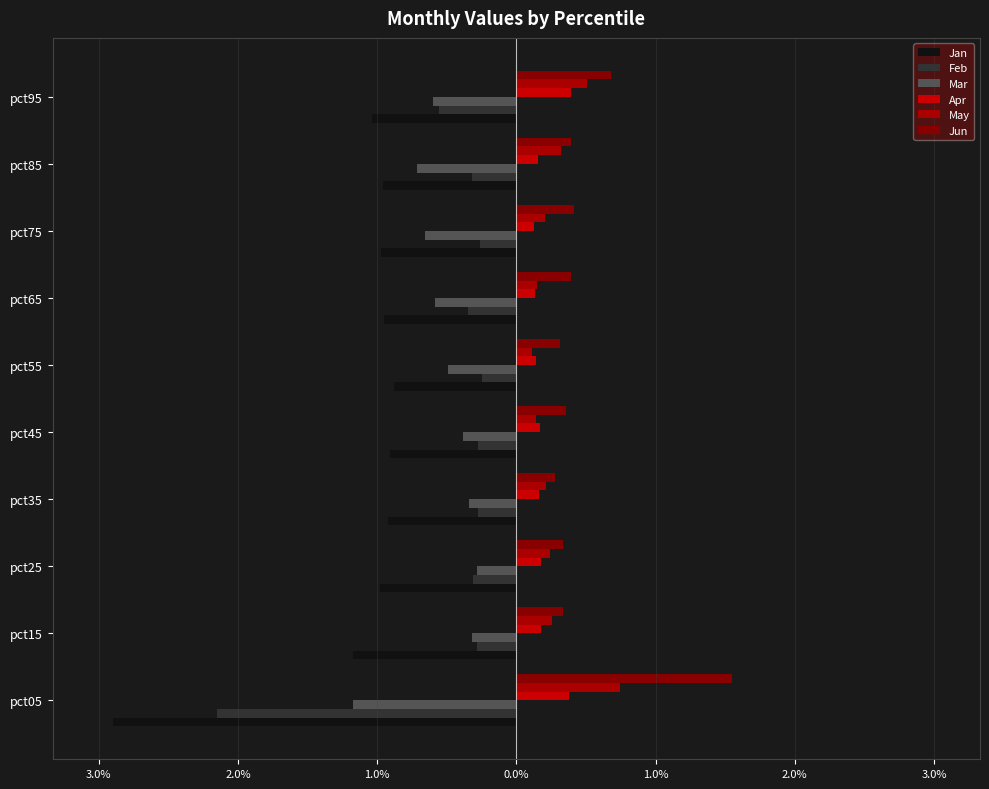

Which series has the largest total across all categories?

Jun